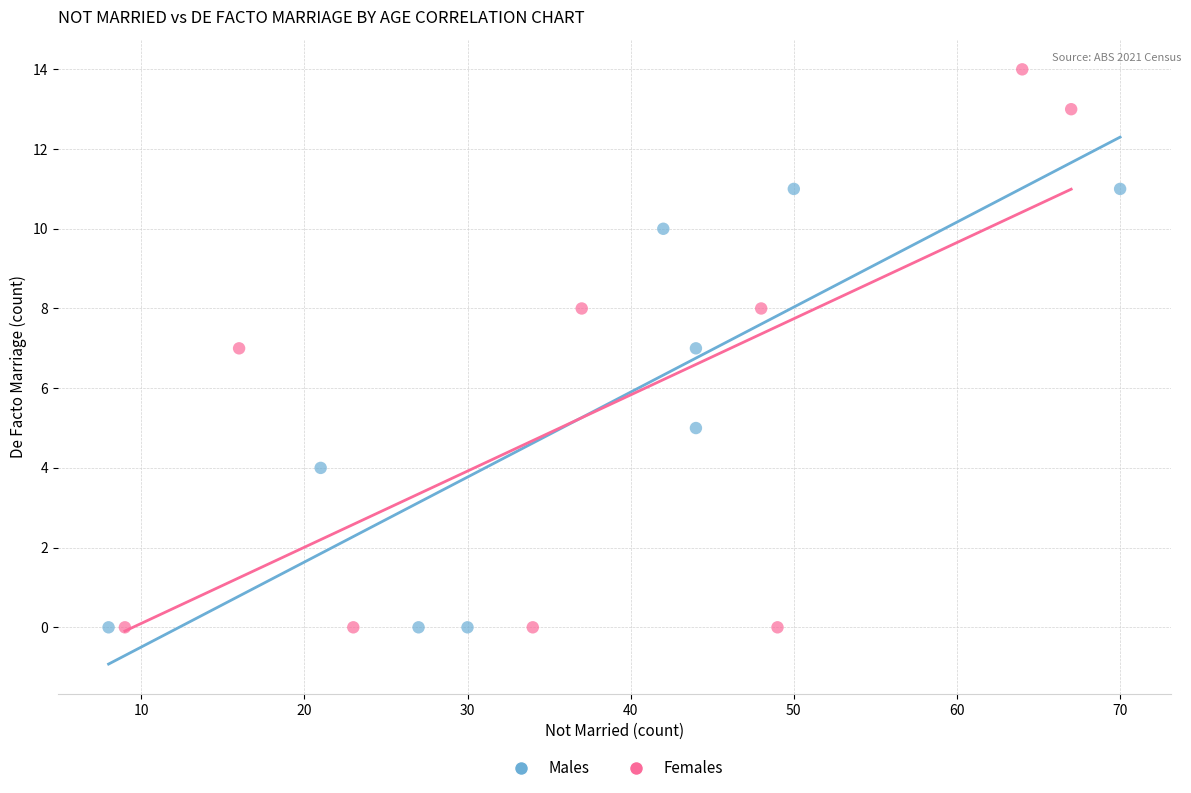

Which series has the widest spread of Y values?

Females